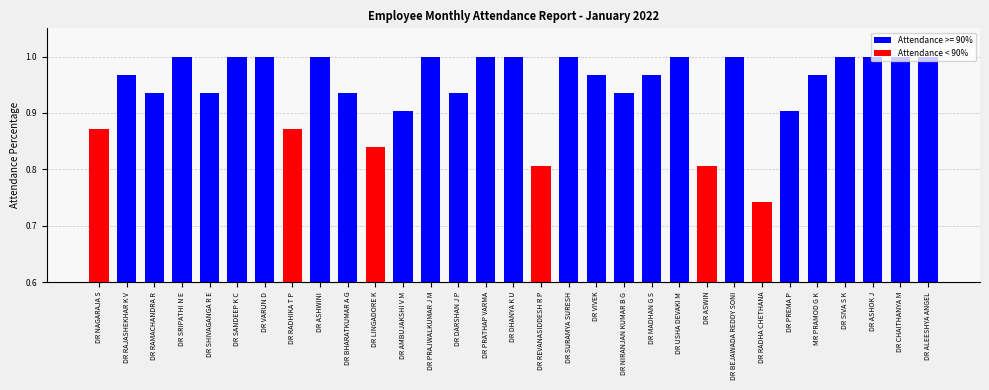

The chart shows a value of 0.2 at DR BHARATKUMAR A G. True or false?

False